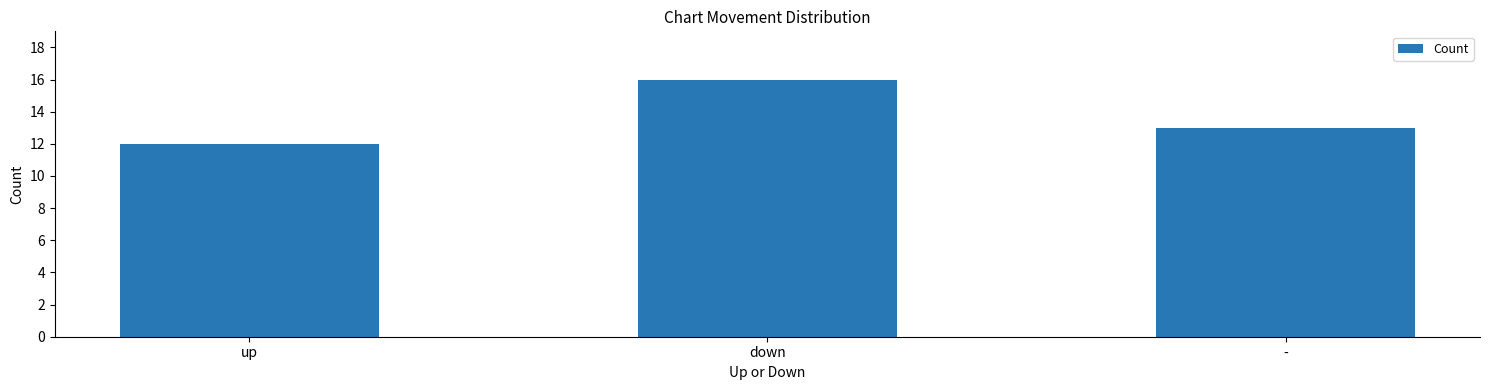

Count the number of data series in this chart.

1